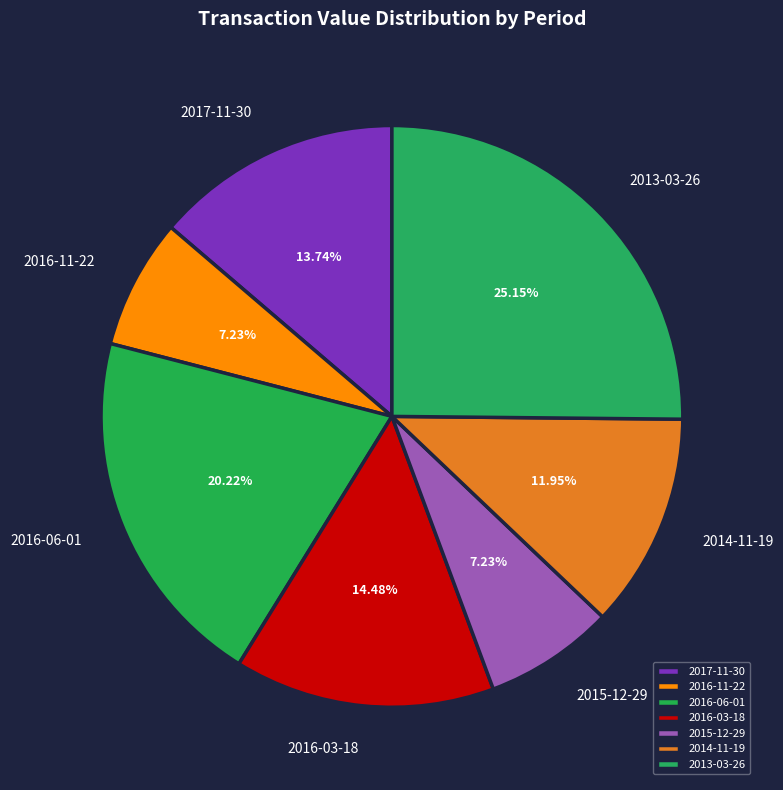

True or false: 2017-11-30 accounts for 7% of the total.

False